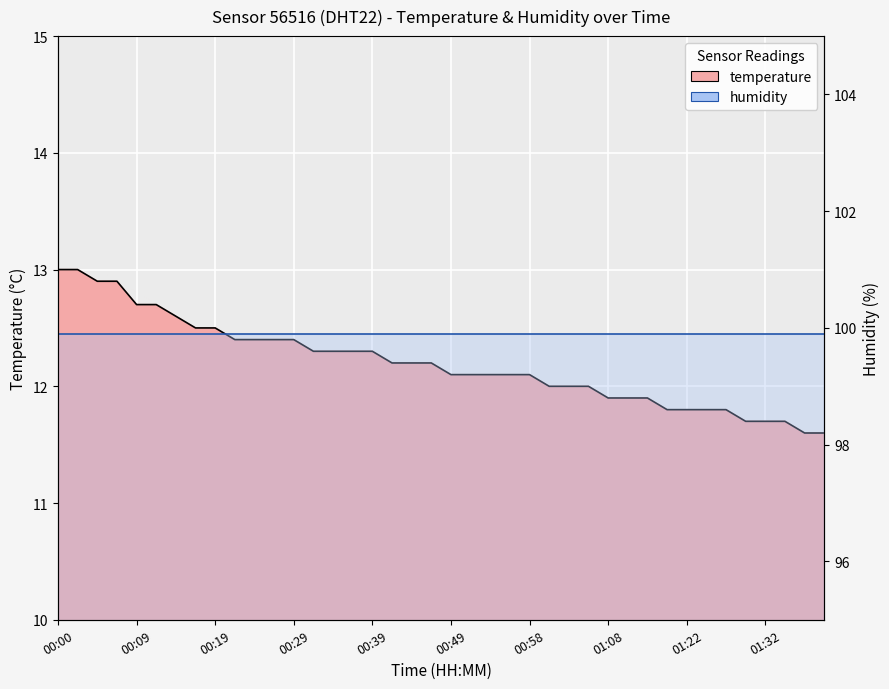

Reading left to right, extract all data points from this chart.

13.0	13.0	12.9	12.9	12.7	12.7	12.6	12.5	12.5	12.4	12.4	12.4	12.4	12.3	12.3	12.3	12.3	12.2	12.2	12.2	12.1	12.1	12.1	12.1	12.1	12.0	12.0	12.0	11.9	11.9	11.9	11.8	11.8	11.8	11.8	11.7	11.7	11.7	11.6	11.6